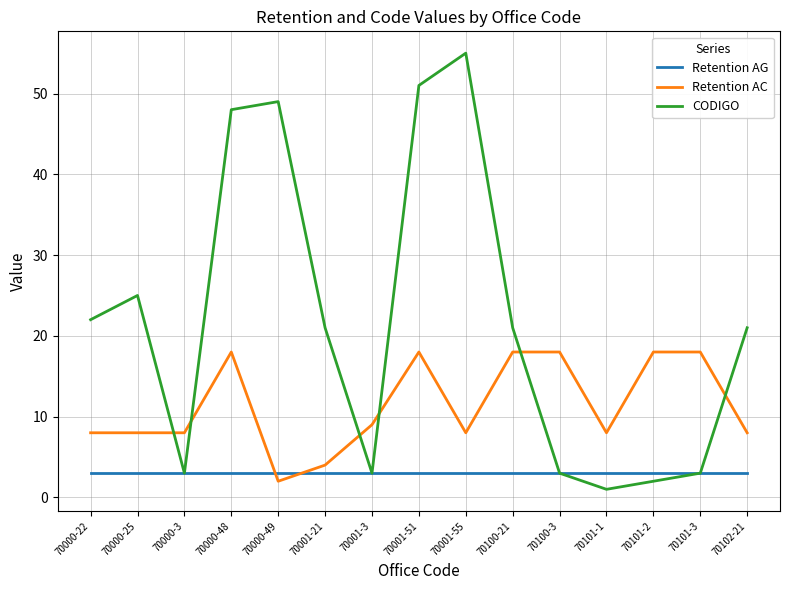

True or false: Retention AG has a value of 3 at 70000-25.

True